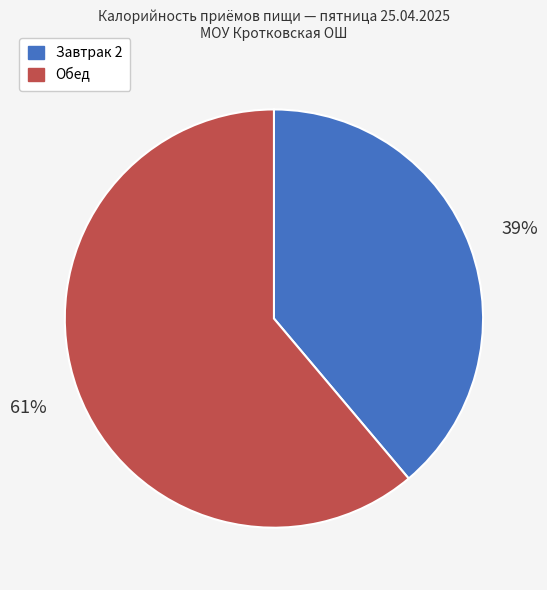

The Обед slice represents 61% of the pie. True or false?

True